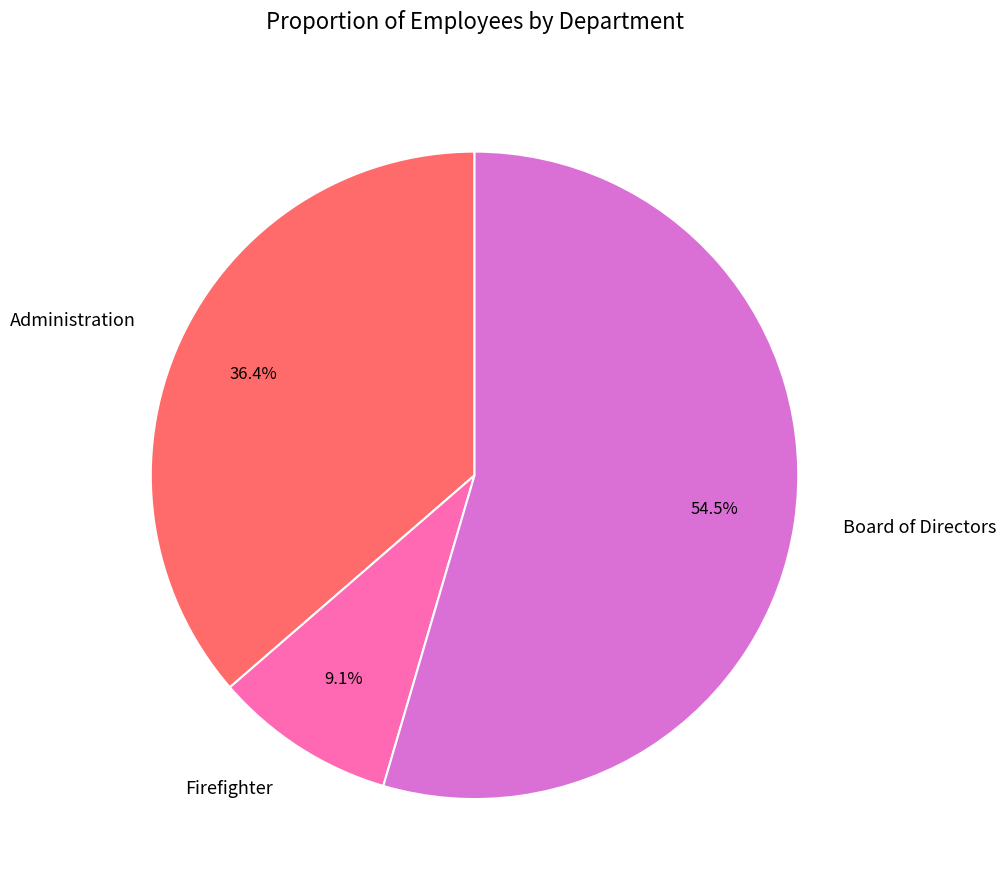

Is Board of Directors the majority of the pie?

Yes